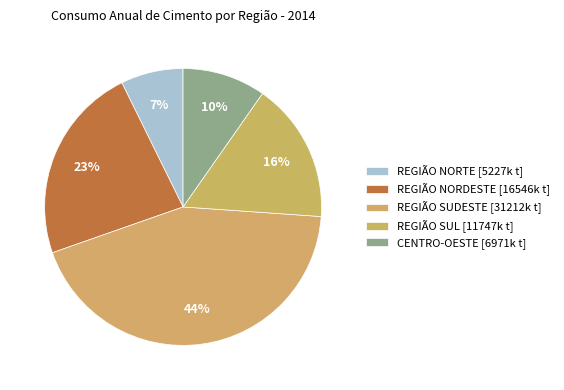

What is the change in value from REGIÃO SUDESTE to CENTRO-OESTE?

-24240597